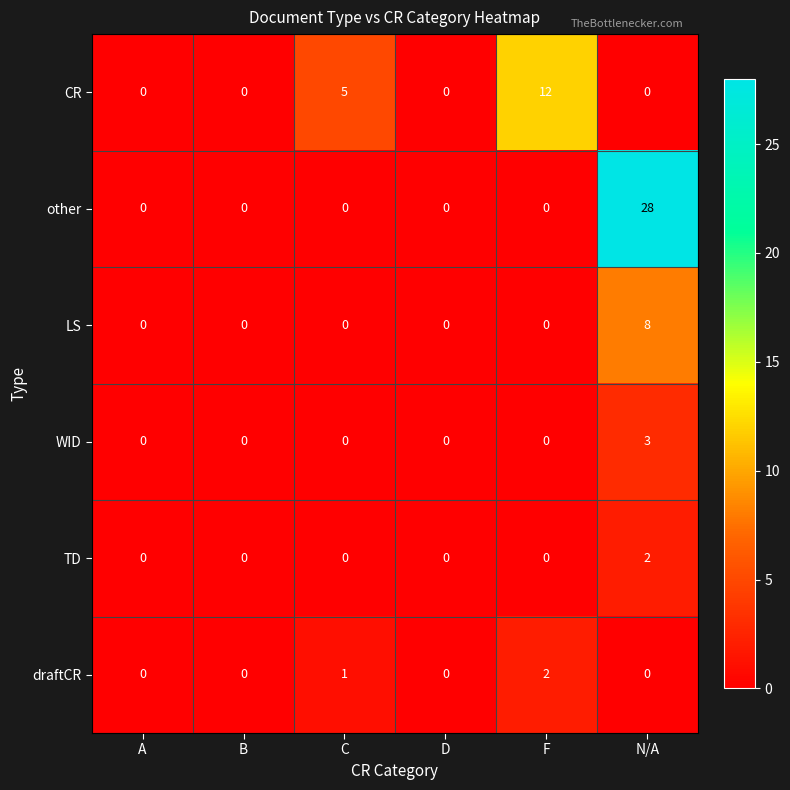

At how many categories does at least one series exceed 8?

2